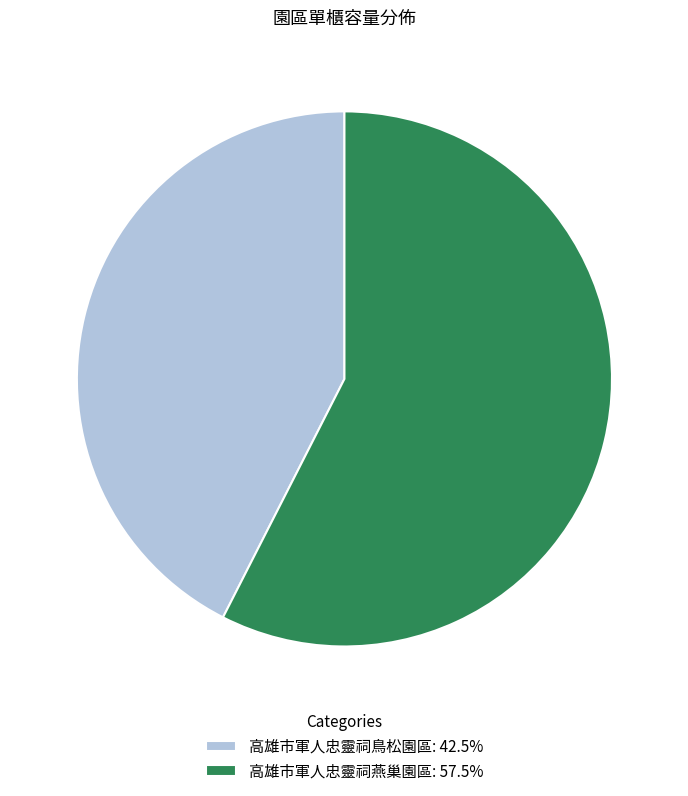

True or false: 高雄市軍人忠靈祠燕巢園區 accounts for 66% of the total.

False